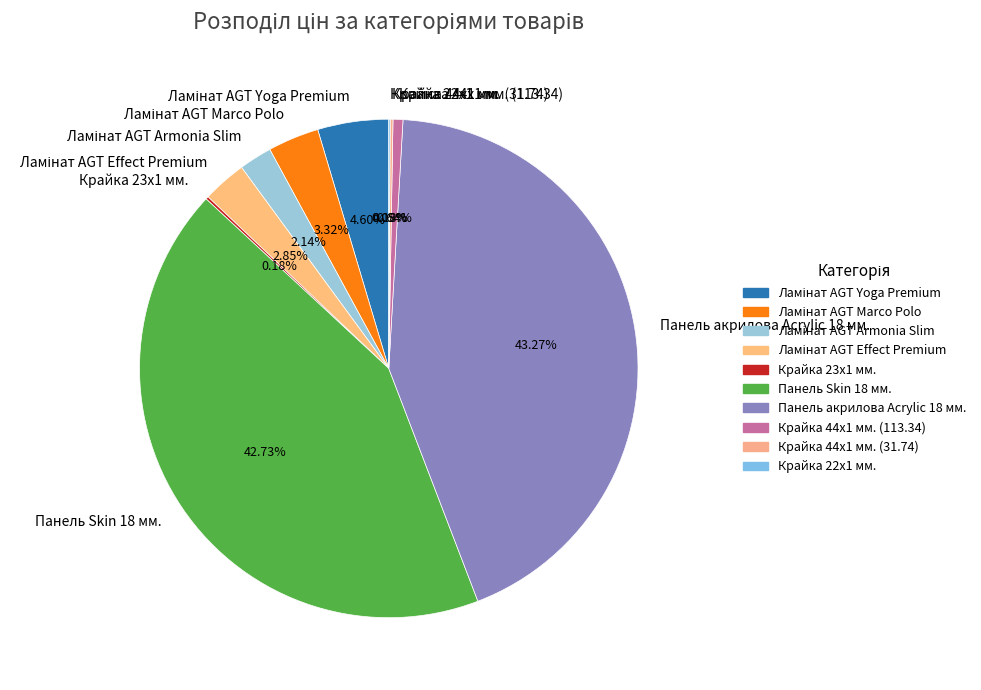

Is the sum of Панель акрилова Acrylic 18 мм. and Панель Skin 18 мм. greater than half?

Yes